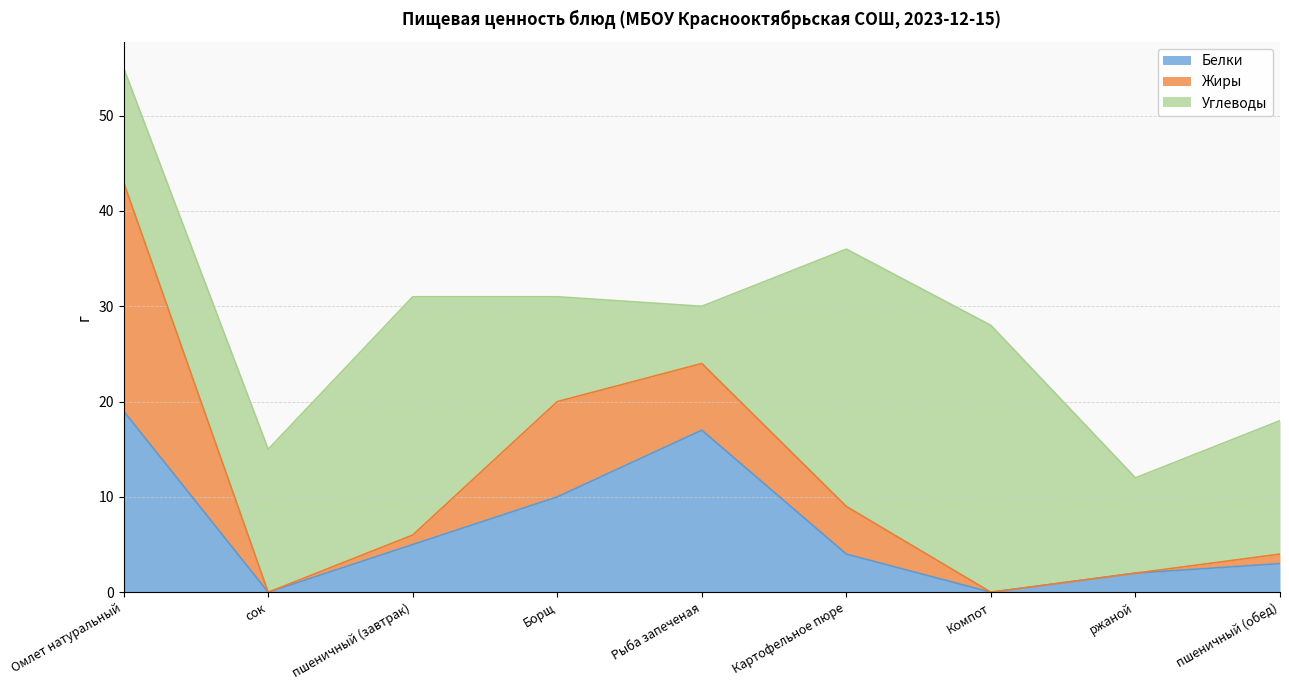

In Жиры, how many points are higher than both neighbors (excluding endpoints)?

1